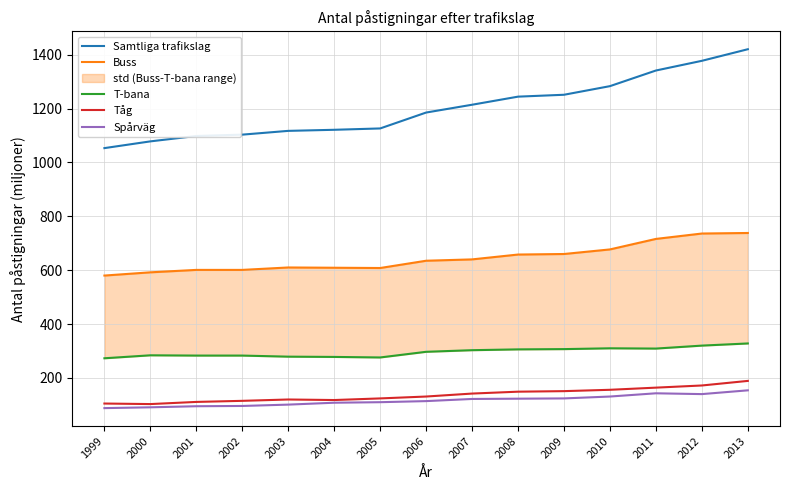

Which series has the widest spread of values?

Samtliga trafikslag